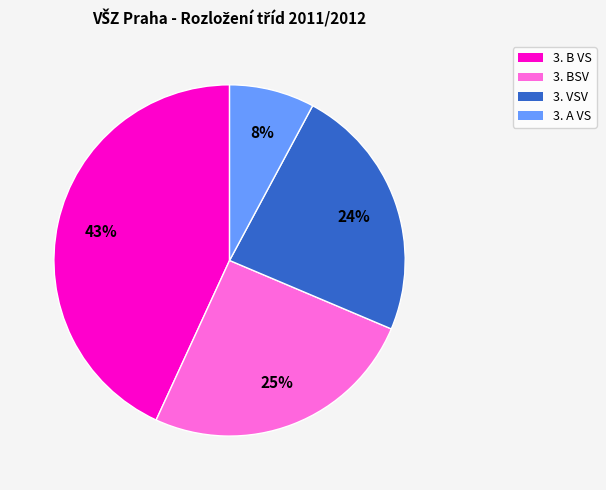

True or false: 3. B VS accounts for 35% of the total.

False